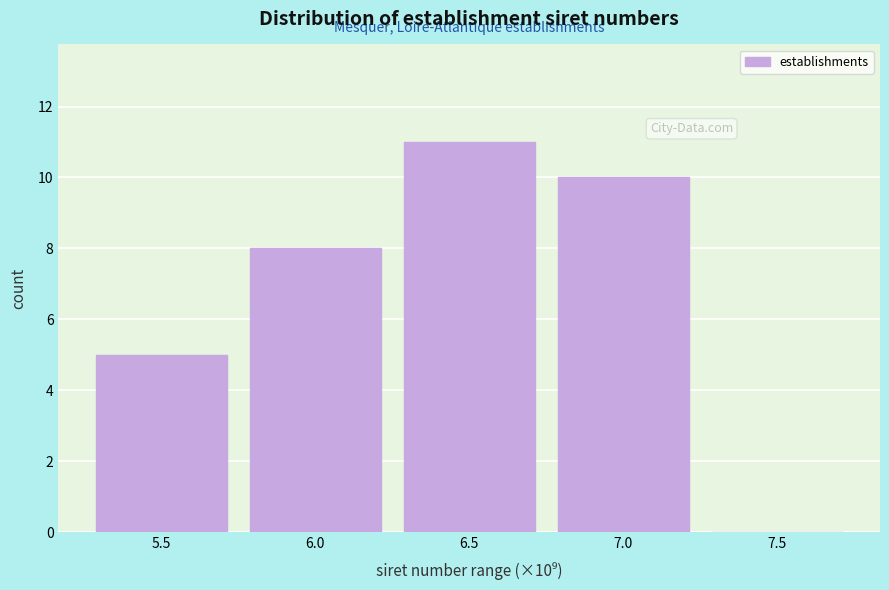

Reading left to right, list all the values displayed in this chart.

5.5=5	6.0=8	6.5=11	7.0=10	7.5=0